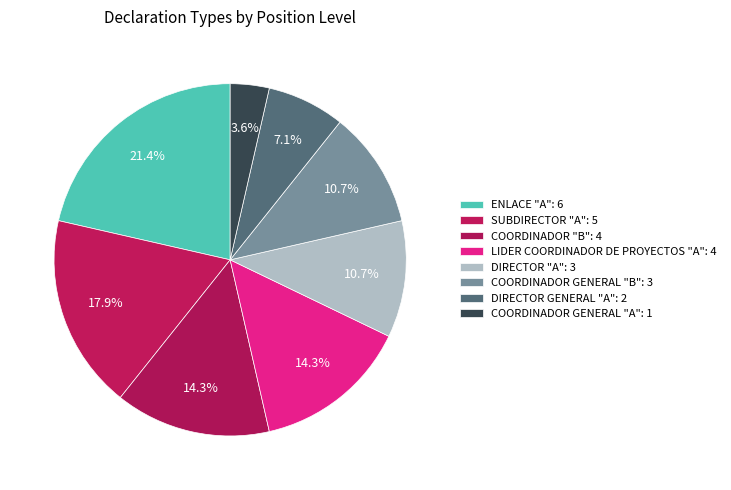

Count the number of slices in the pie.

8